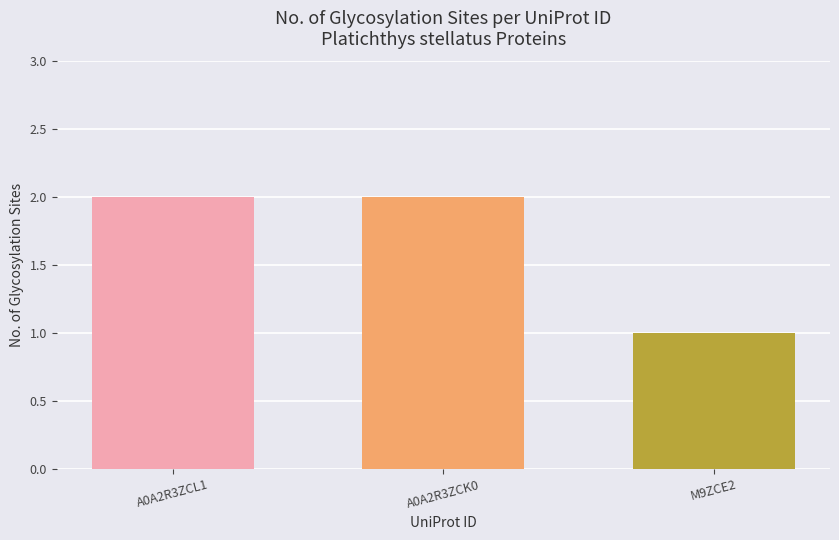

What is the label of the 2nd bar from the left?

A0A2R3ZCK0